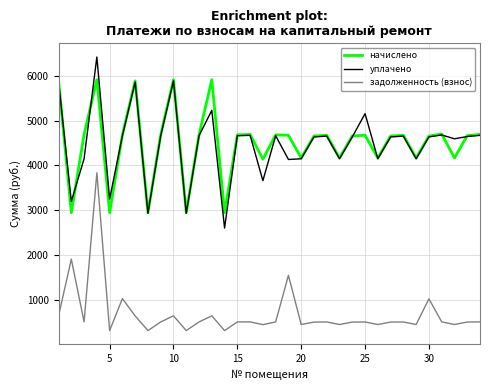

True or false: задолженность (взнос) and уплачено cross at least once.

False